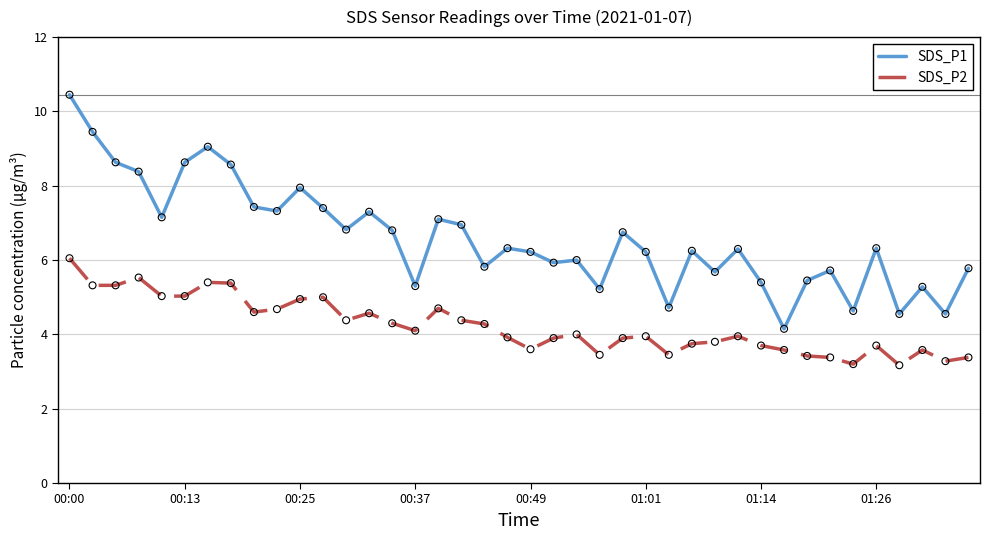

At how many categories does at least one series exceed 8?

7